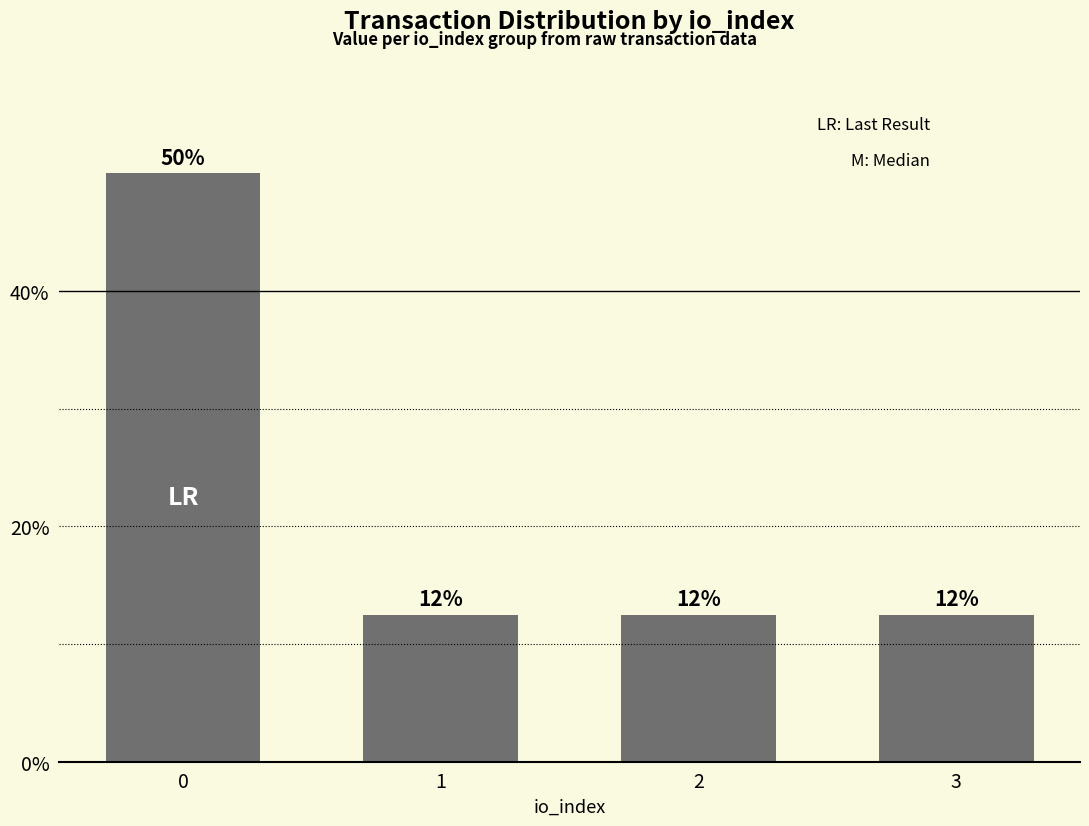

Is it true that the value at 0 is 0.5?

True